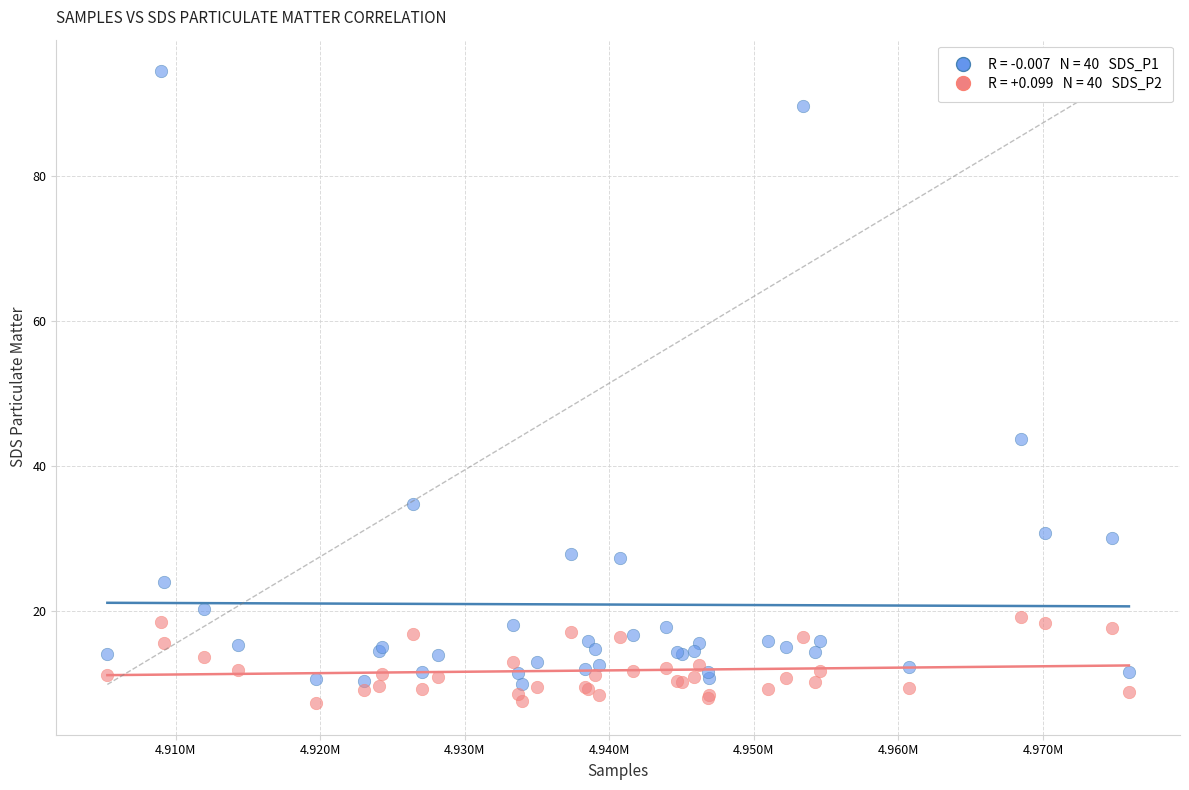

Across all series, what Y value is closest to 50?

43.8